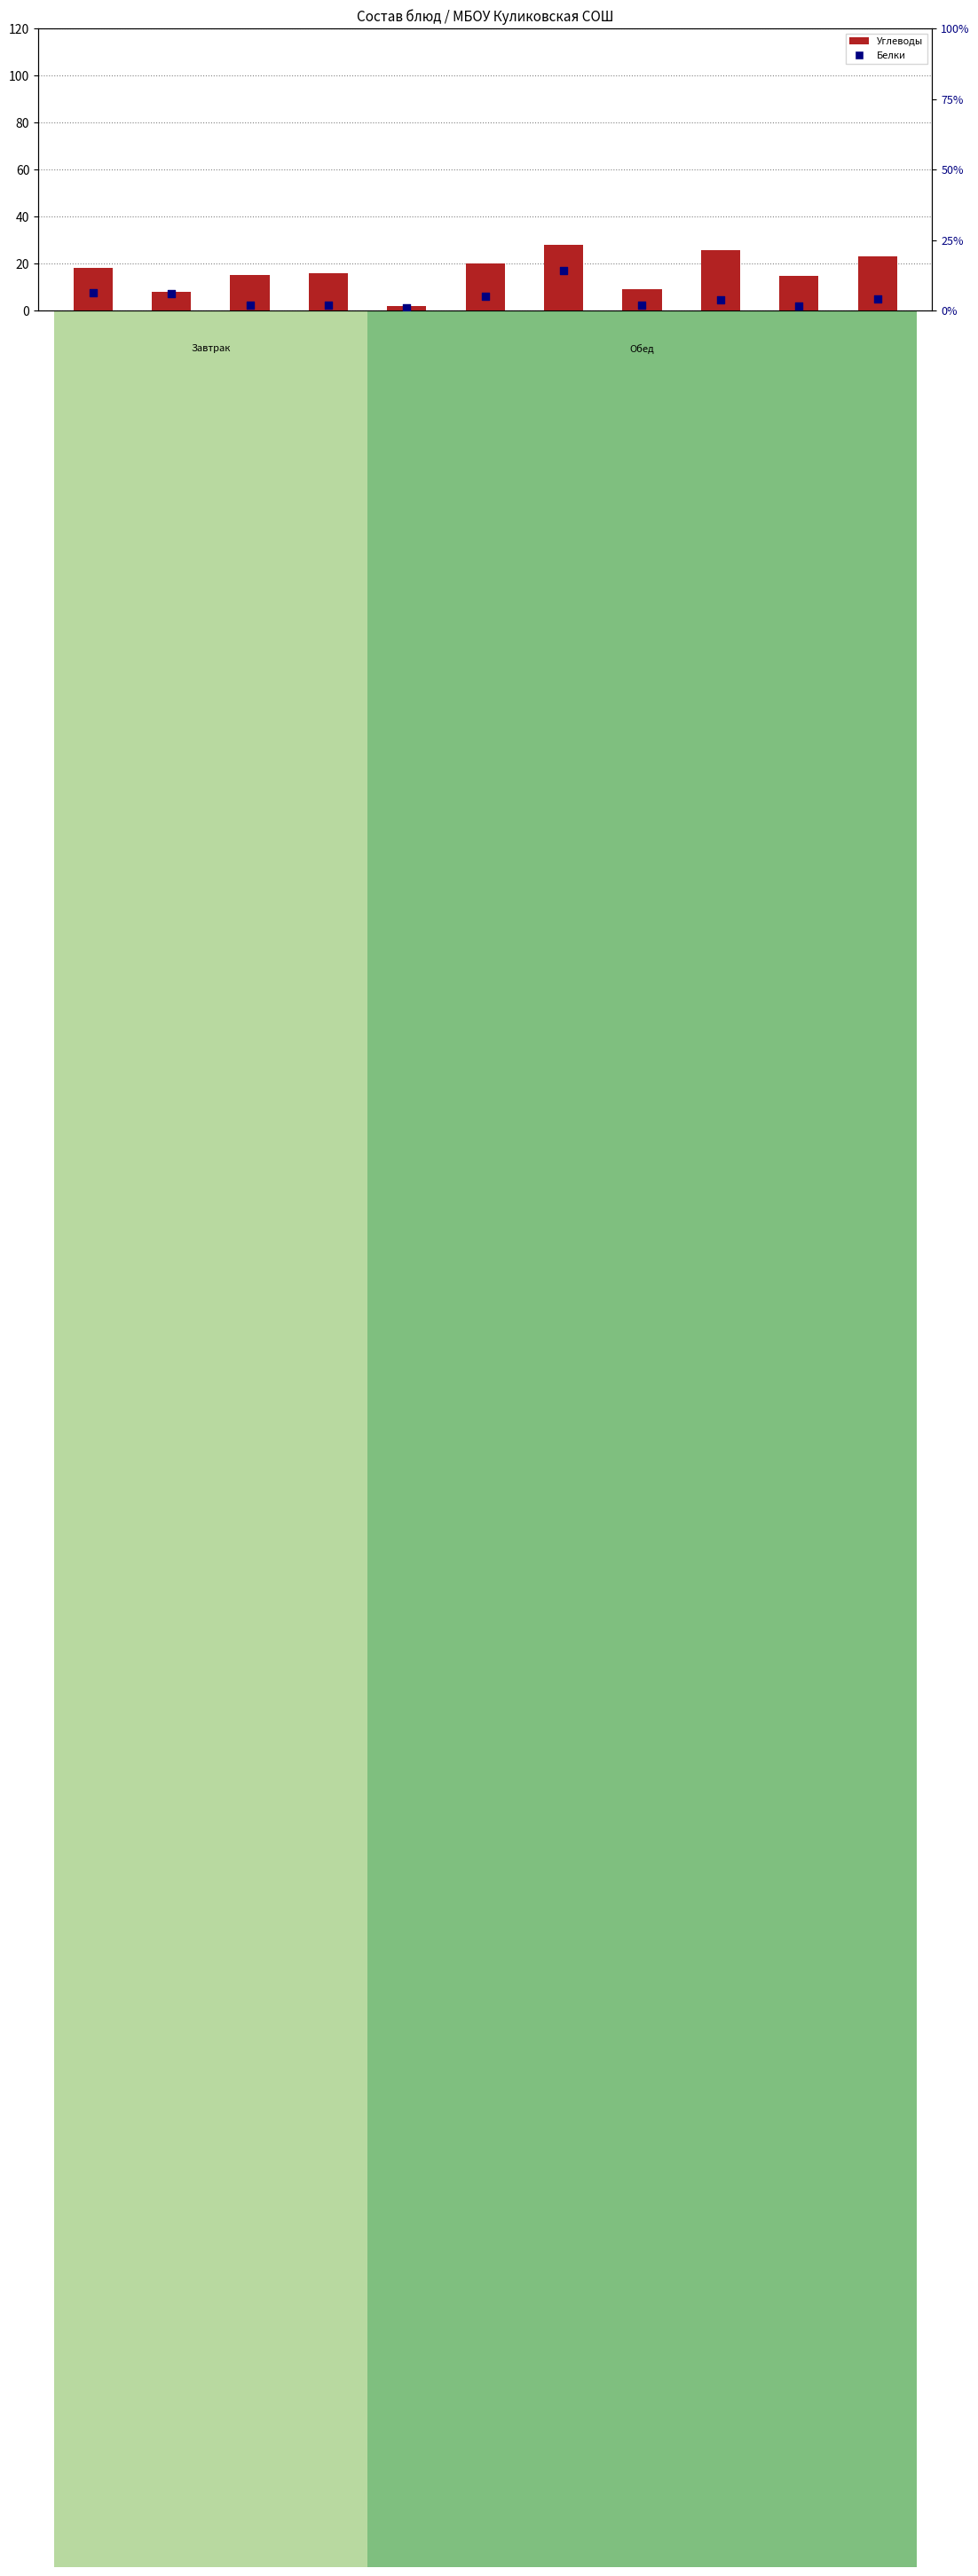

Which series reaches the minimum Y coordinate?

Белки